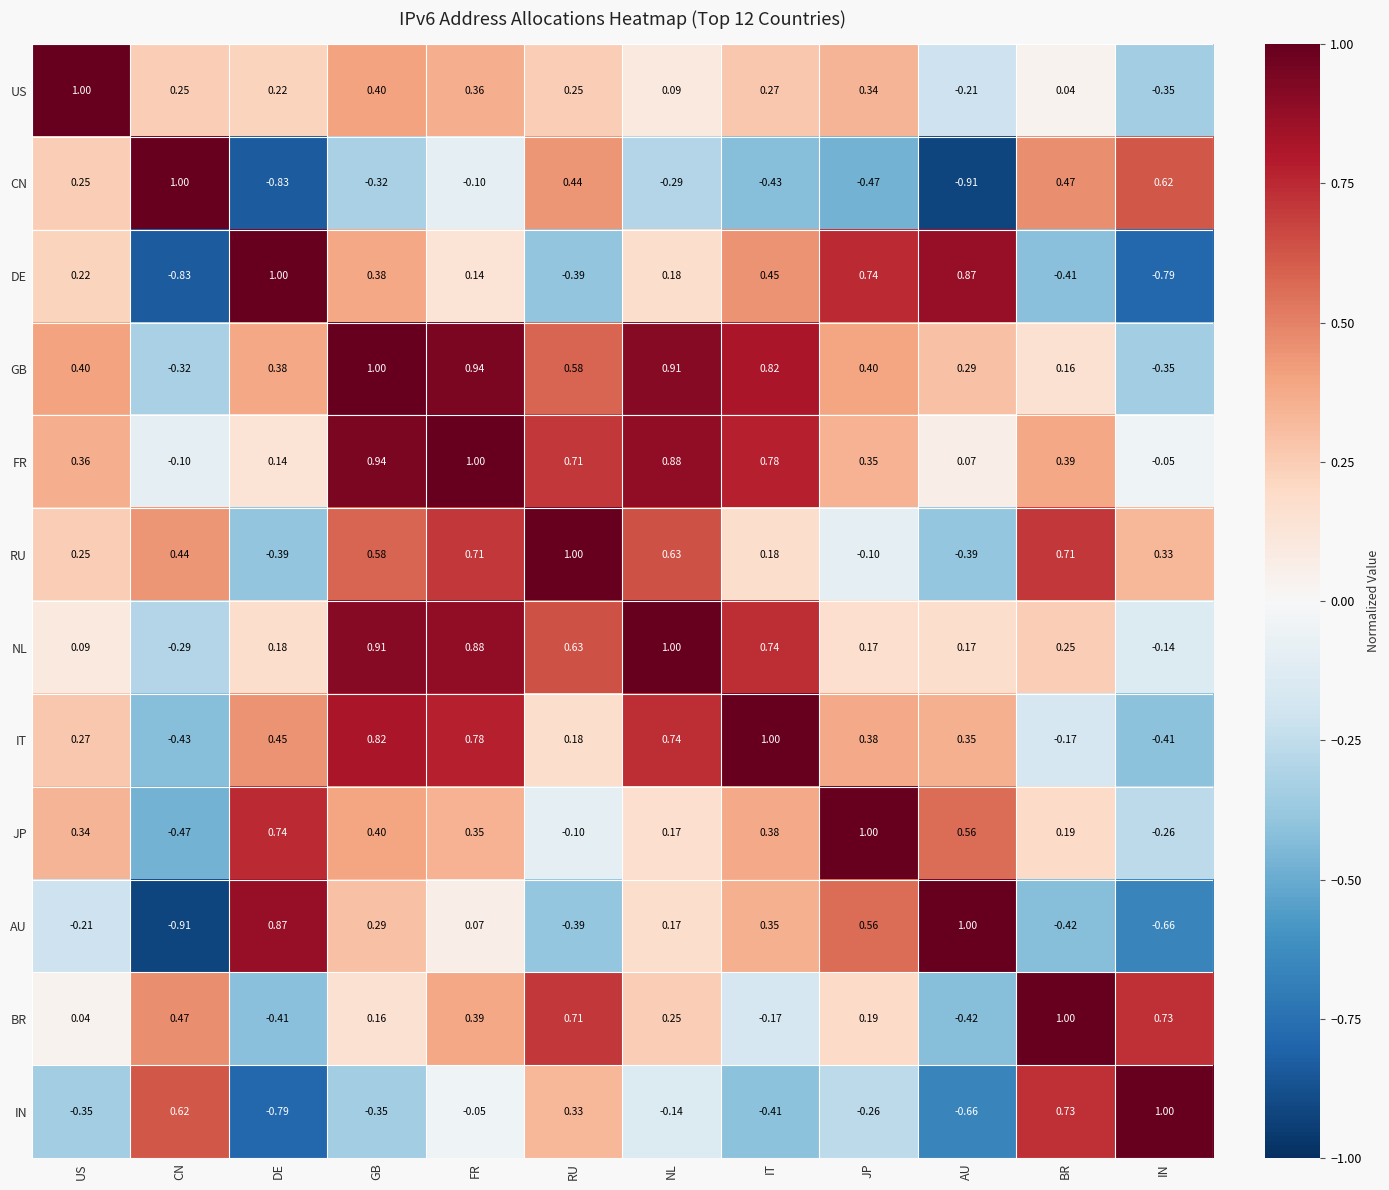

At which label does NL reach its peak?

NL